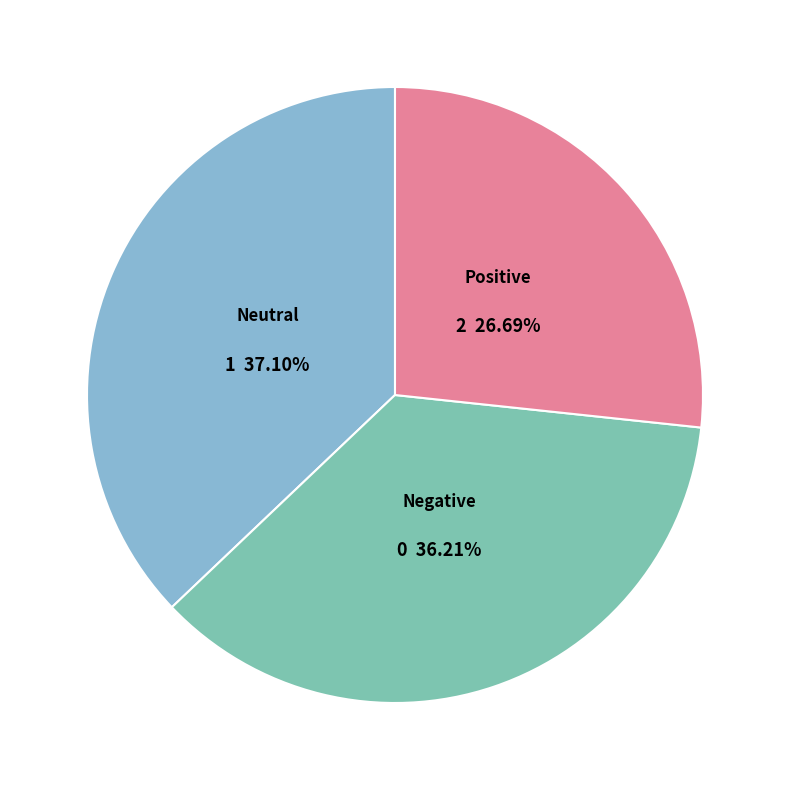

How many segments does this pie chart have?

3